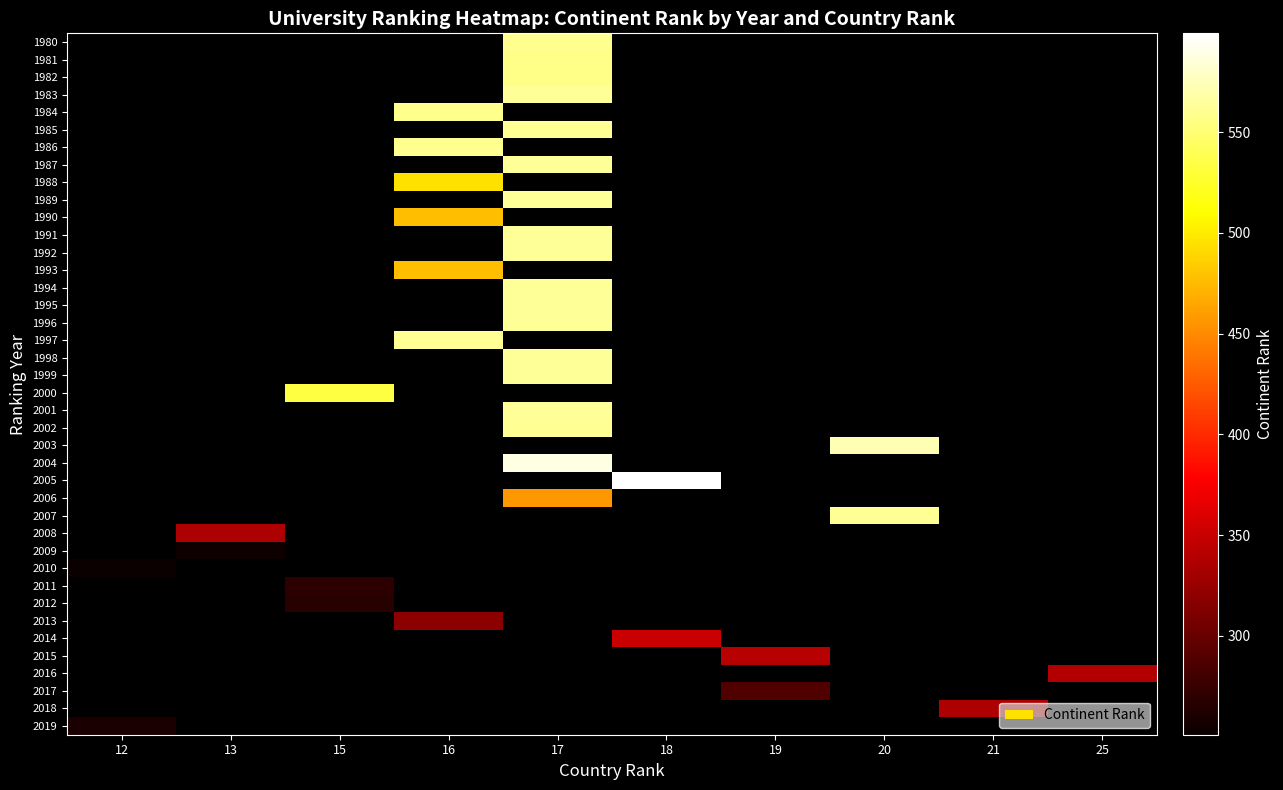

Which has a higher value, 21 or 13?

13